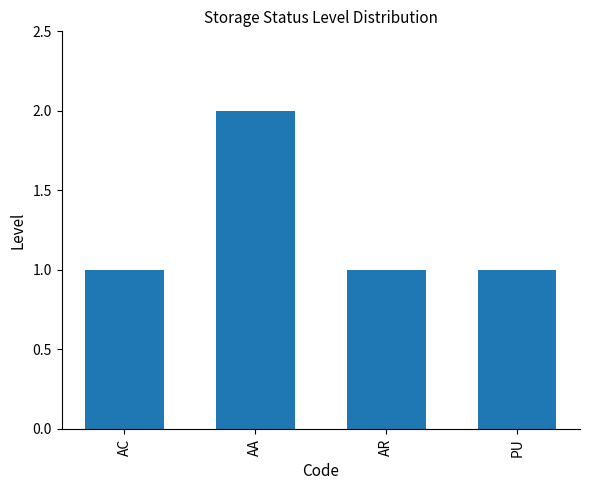

What is the maximum value shown in the chart?

2